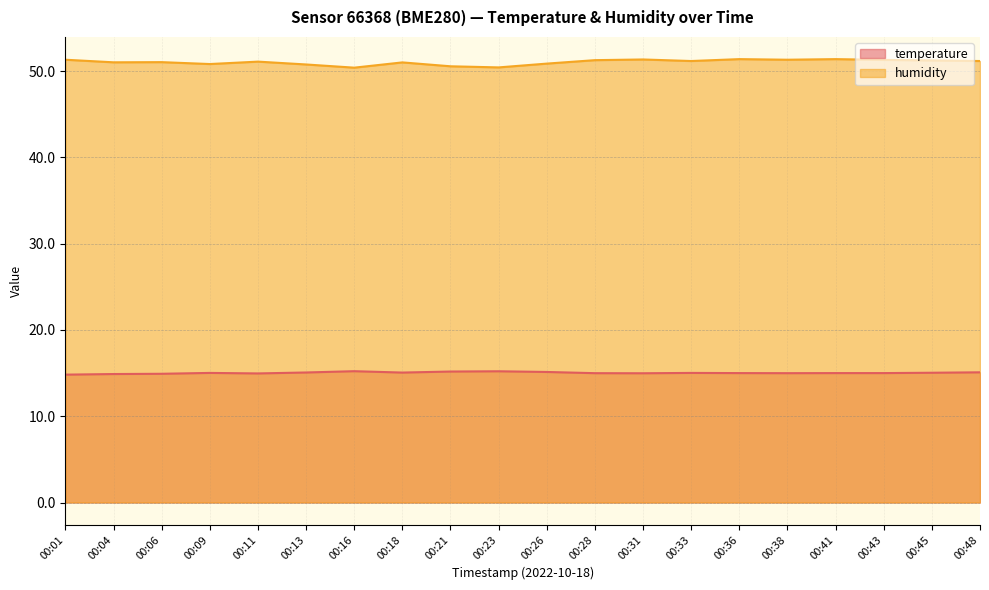

Where is the first local minimum for temperature?

00:11